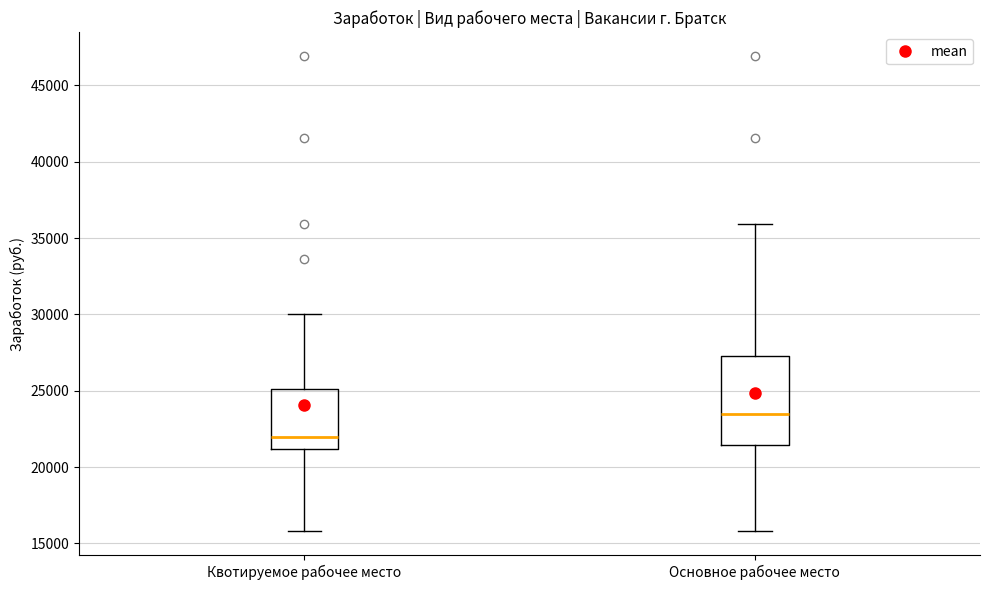

Which box is the tallest, from its lower edge to its upper edge?

Основное рабочее место